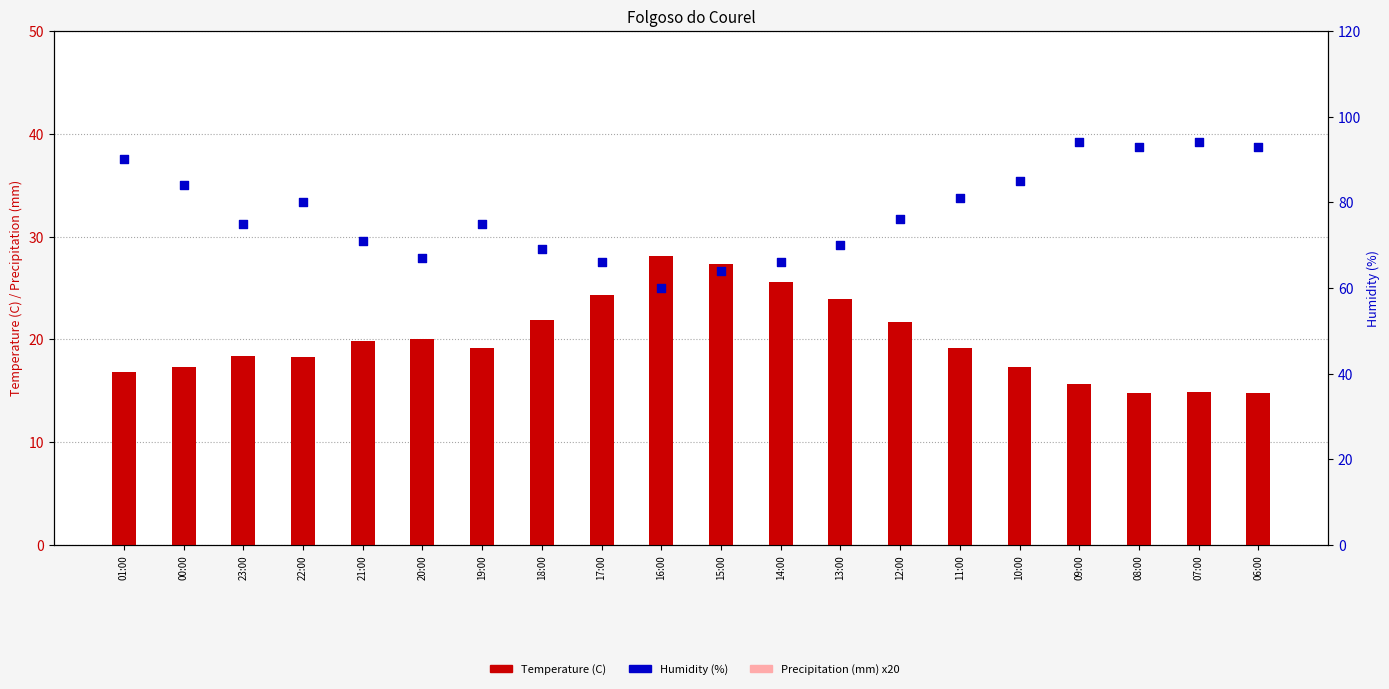

What are all the series names shown in the legend?

Temperature (C), Precipitation (mm) x20, Humidity (%)